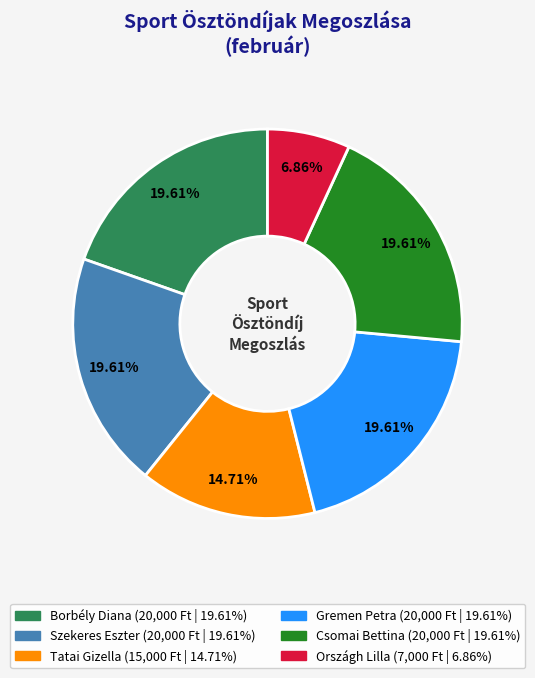

What is the ratio of the value at Borbély Diana to the value at Országh Lilla?

2.9